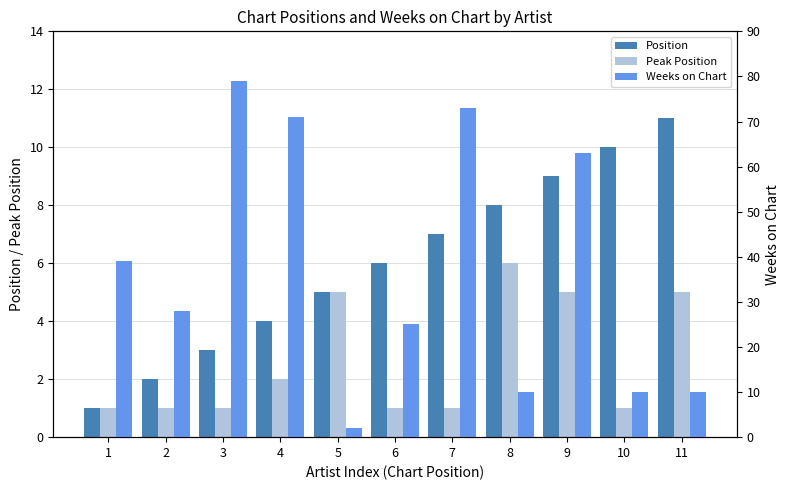

Which label corresponds to the smallest value in the chart?

1